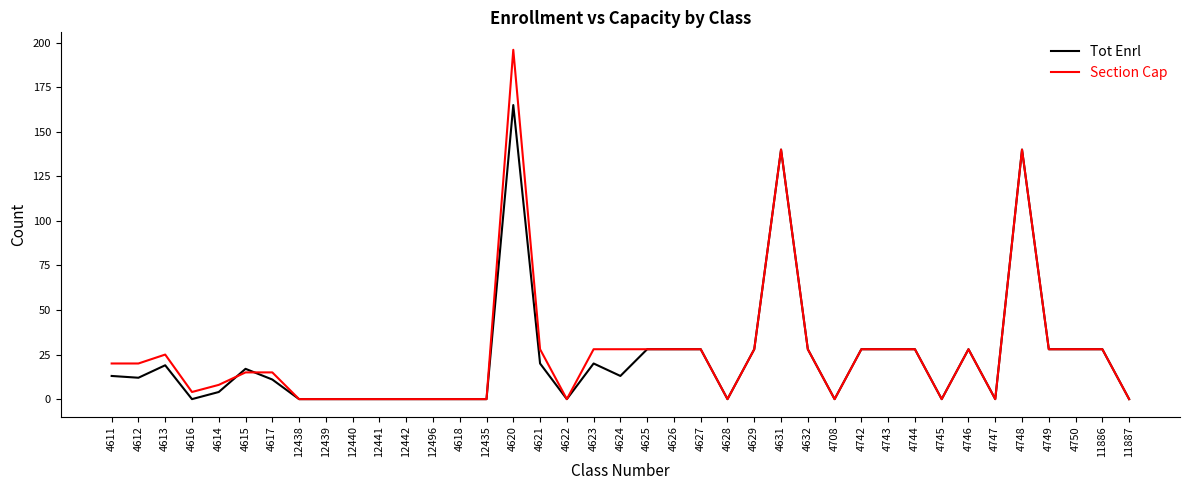

What is the difference between the highest and lowest values at 4616?

4